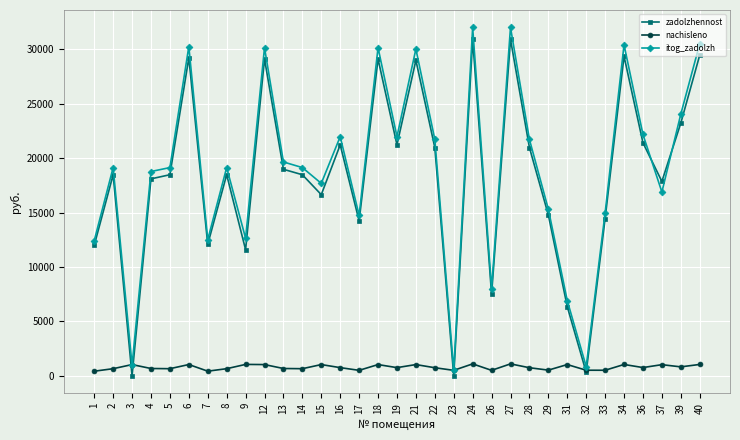

What is the spread (max minus min) of values at 14?

18474.8